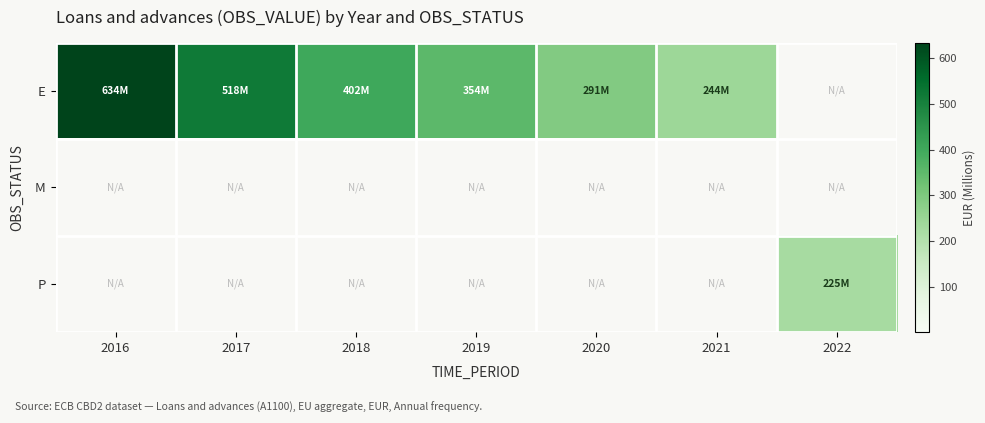

Count the number of categories in the chart.

7